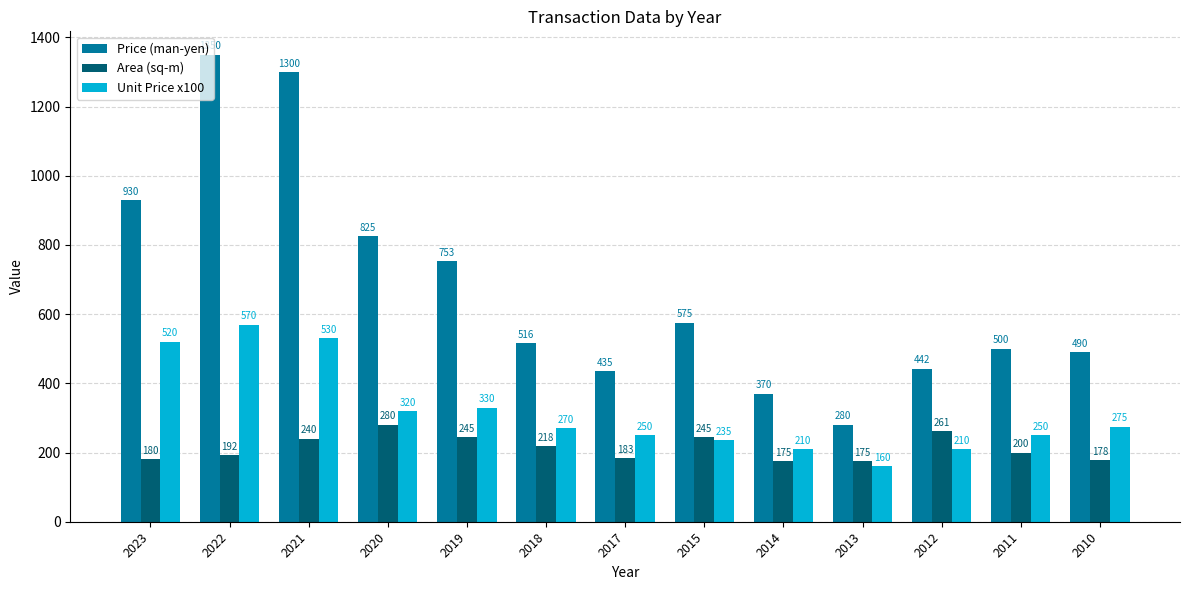

Does the chart contain stacked bars?

No